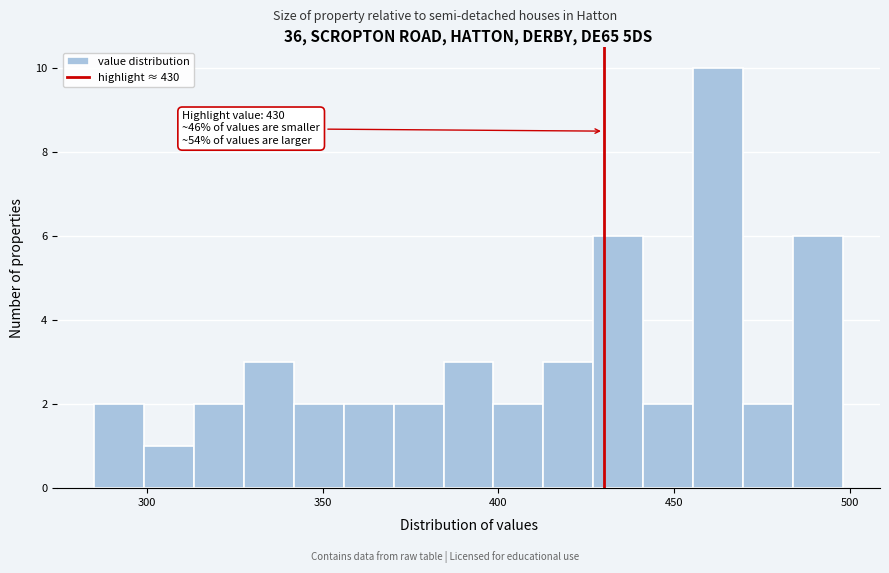

Read against the x-axis, roughly where is the centre of the tallest bar?

465